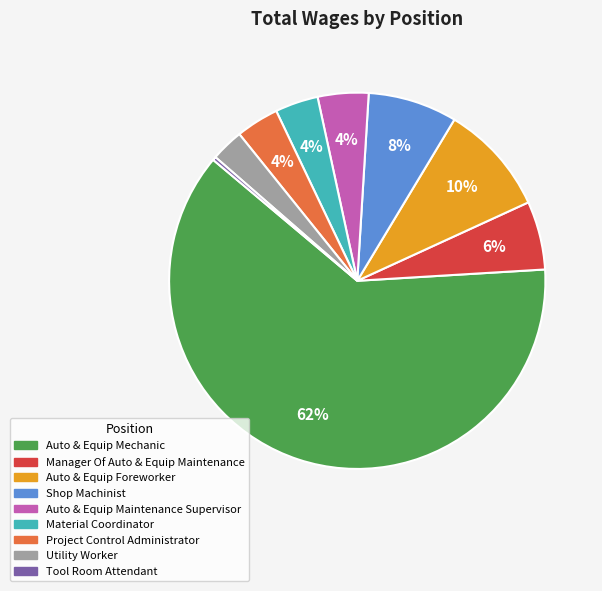

To the nearest percent, what is the average slice percentage?

11%